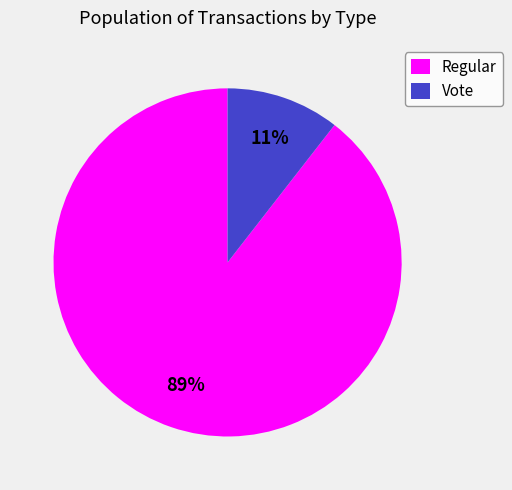

Is Vote the majority of the pie?

No